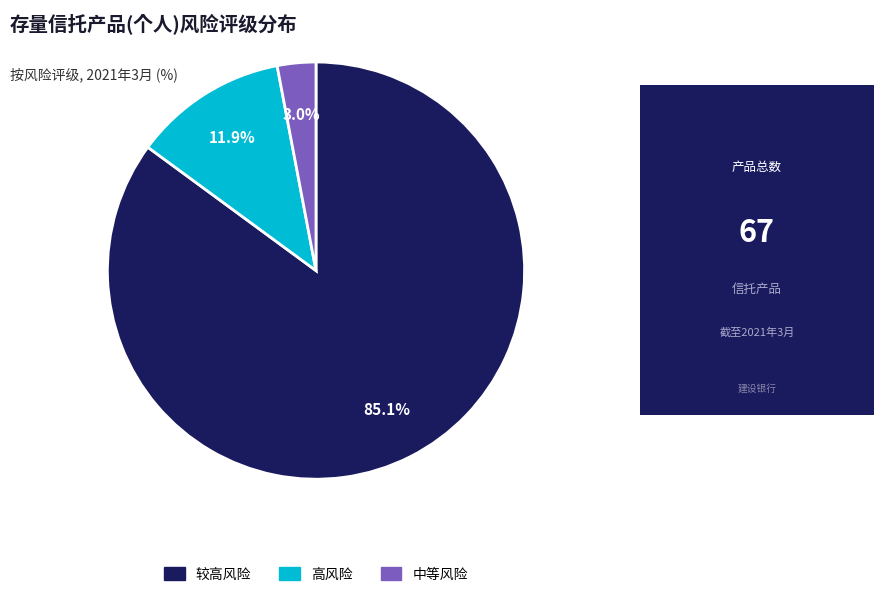

Count the number of slices in the pie.

3